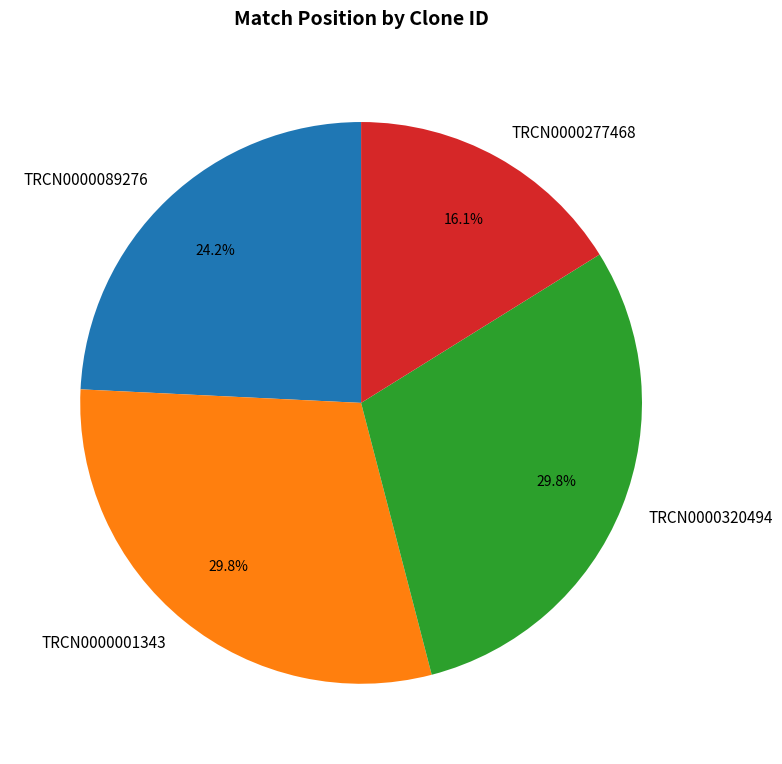

The TRCN0000320494 slice represents 30% of the pie. True or false?

True